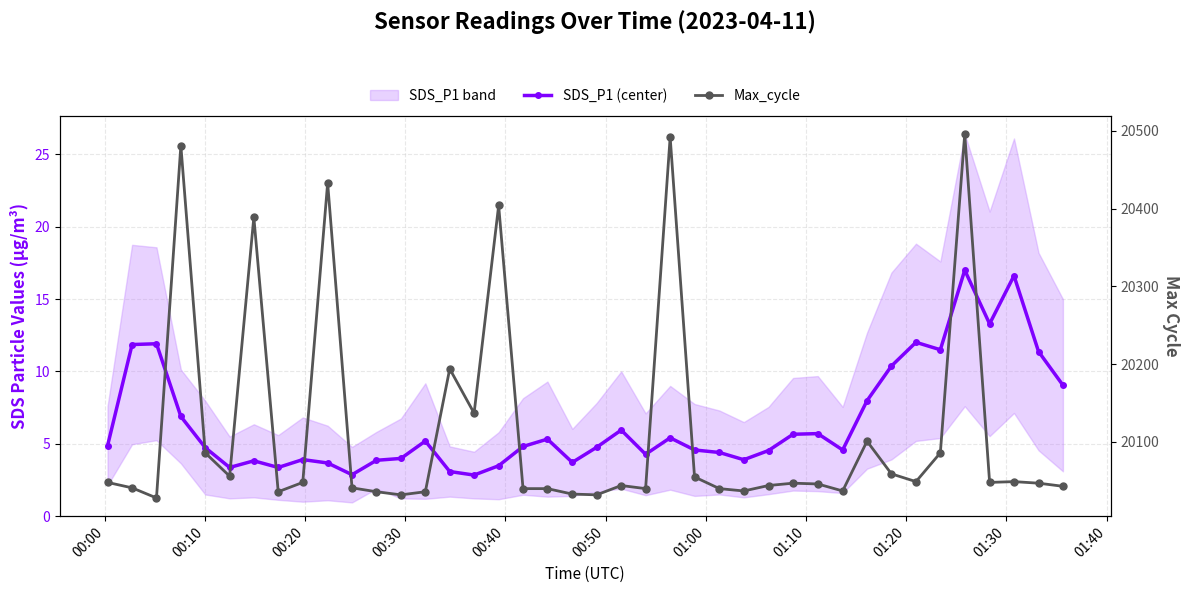

Which series has the largest range (max minus min)?

Max_cycle